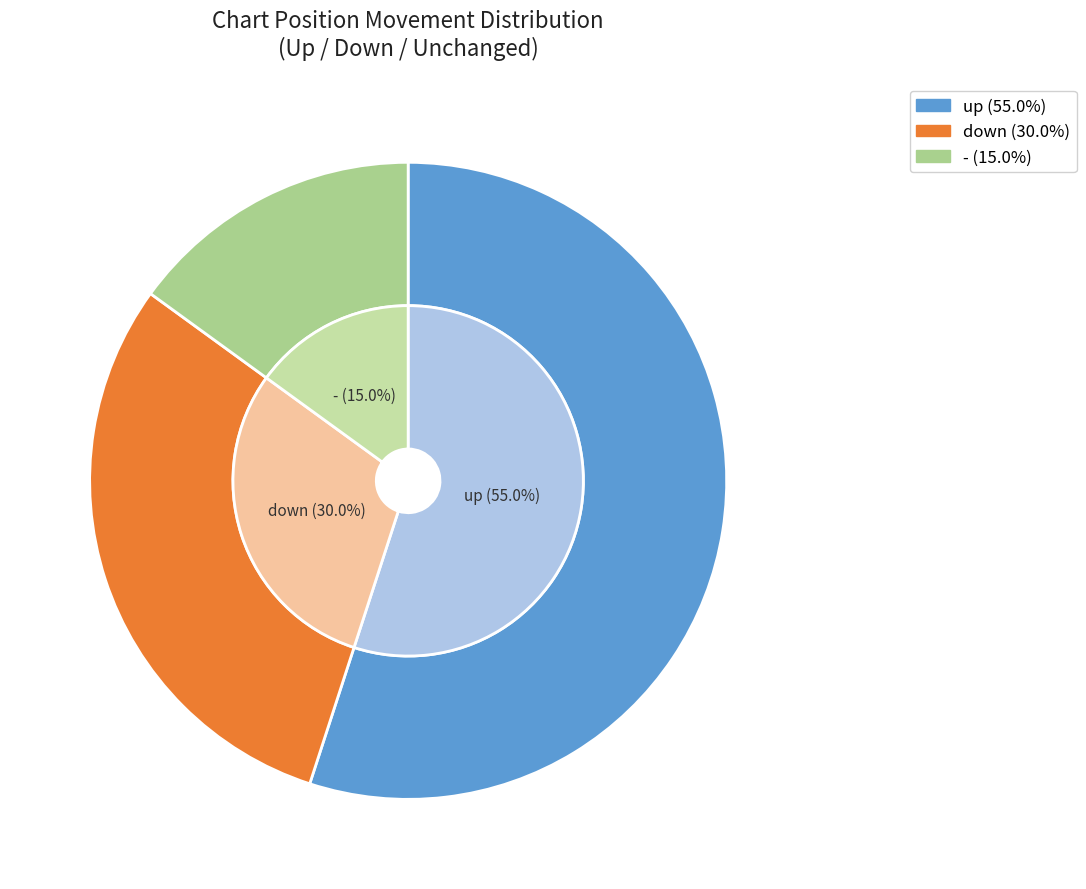

Rank the categories by value from lowest to highest.

-, down, up